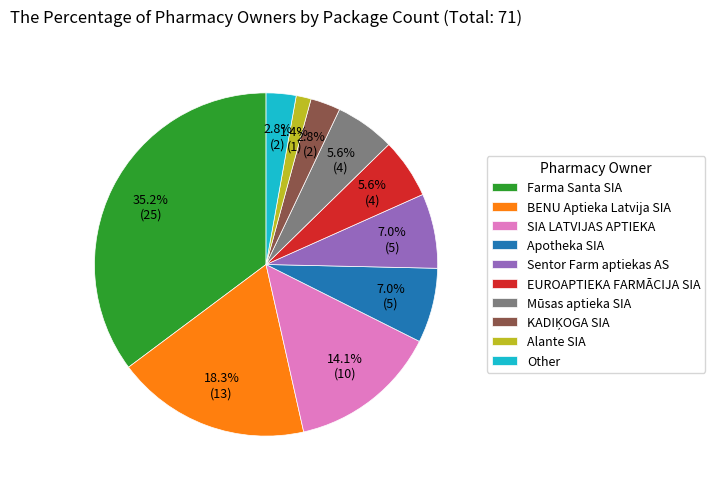

What portion of the pie excludes Sentor Farm aptiekas AS?

93.0%